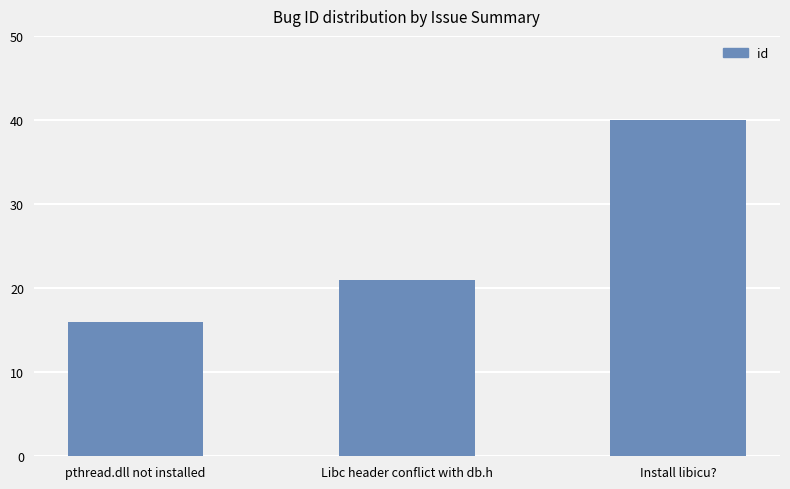

What is the change in value from pthread.dll not installed to Libc header conflict with db.h?

+5